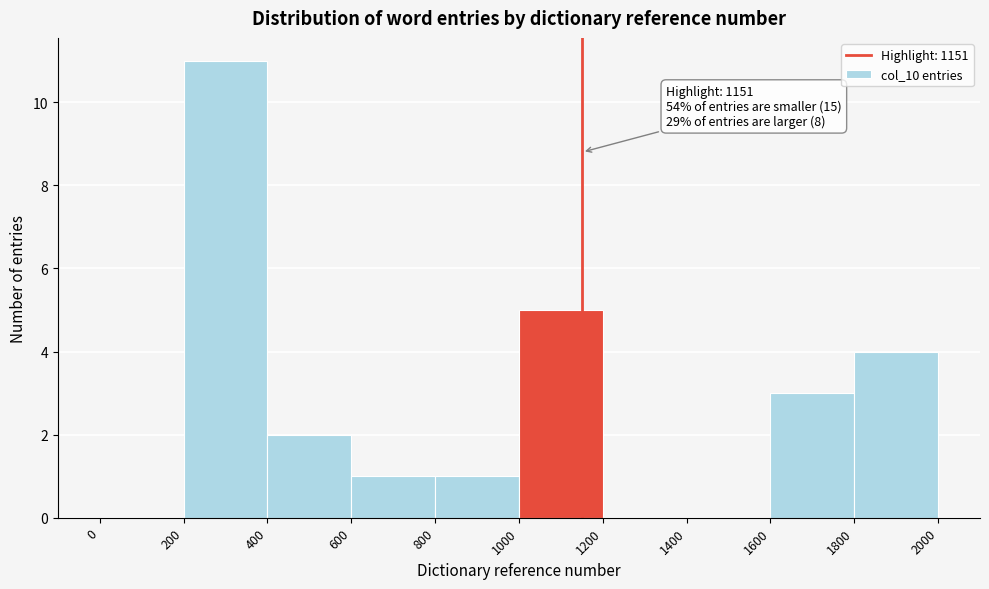

Which range on the x-axis has the tallest bar?

200 to 400